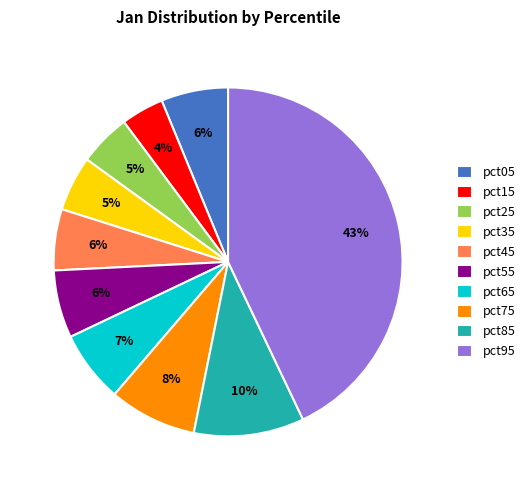

Between pct25 and pct45, which is larger?

pct45